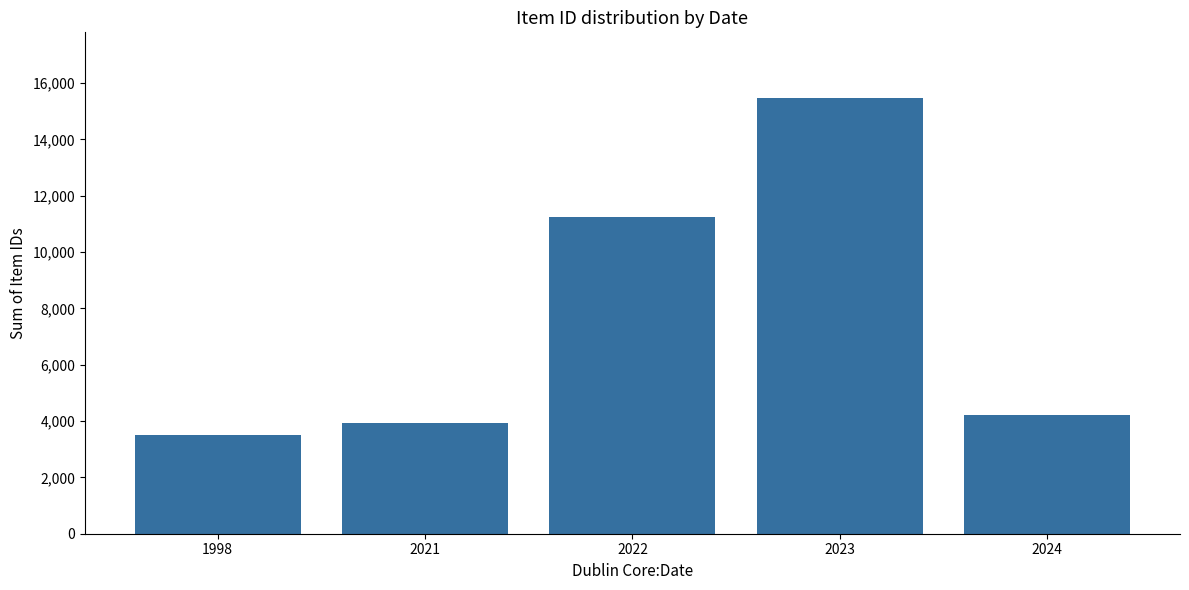

What is the minimum value shown in the chart?

3517